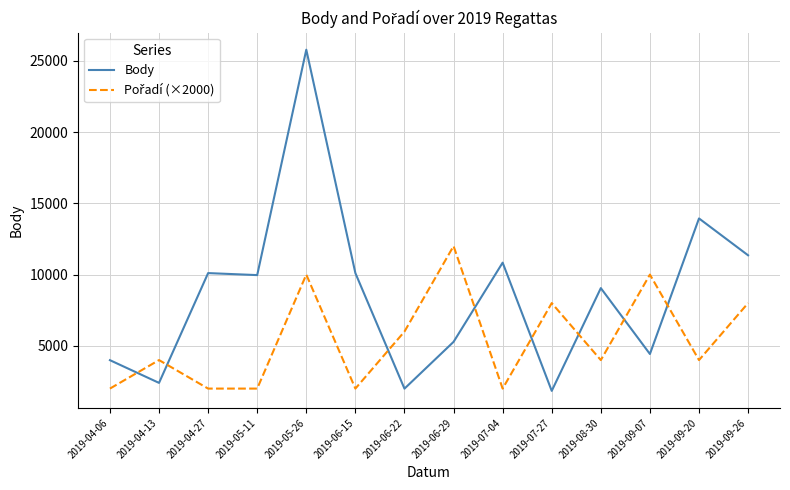

What is the difference between the maximum and minimum values in the Body series?

23940